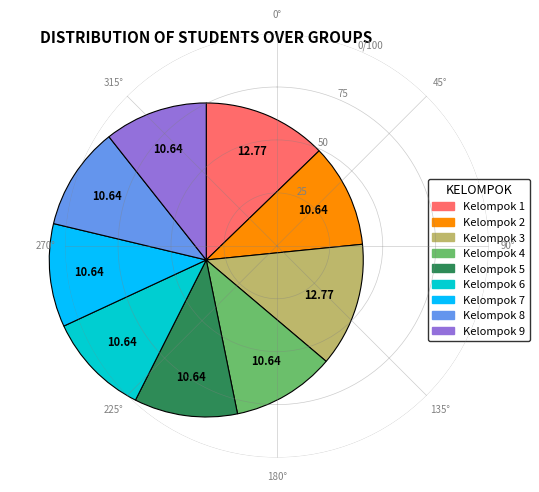

What is the ratio of the value at Kelompok 2 to the value at Kelompok 7?

1.0